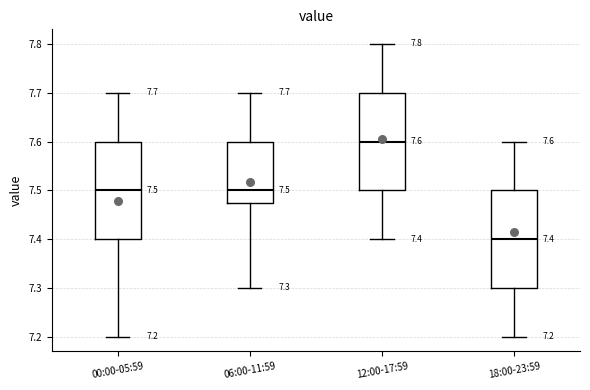

Which box's median line is the lowest?

18:00-23:59